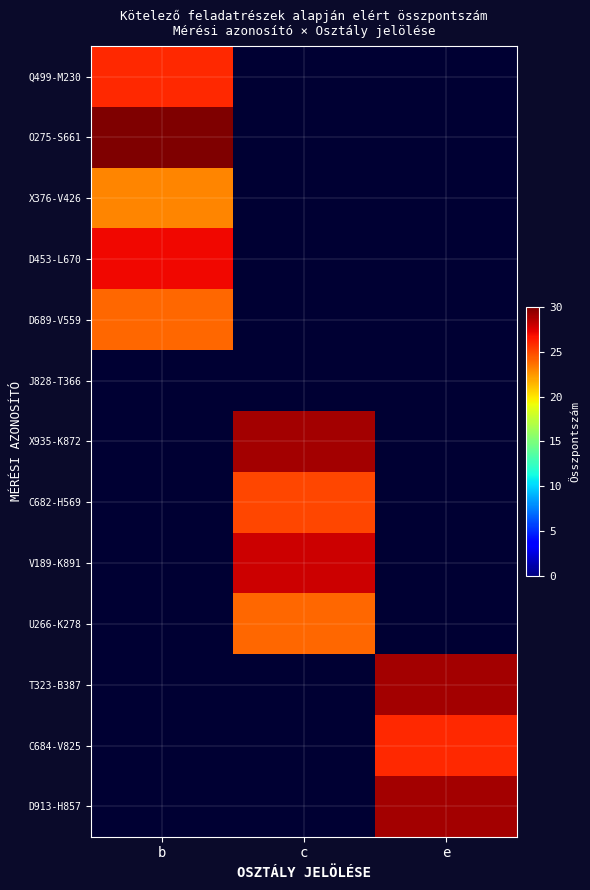

At which label does Q499-M230 reach its peak?

b